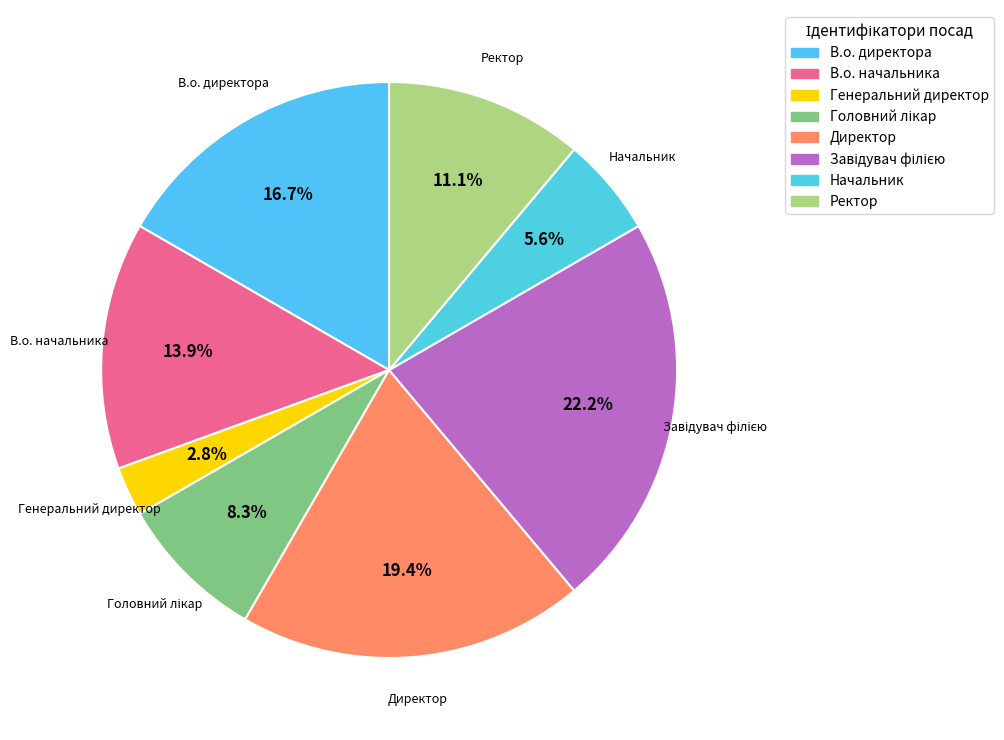

How many segments does this pie chart have?

8